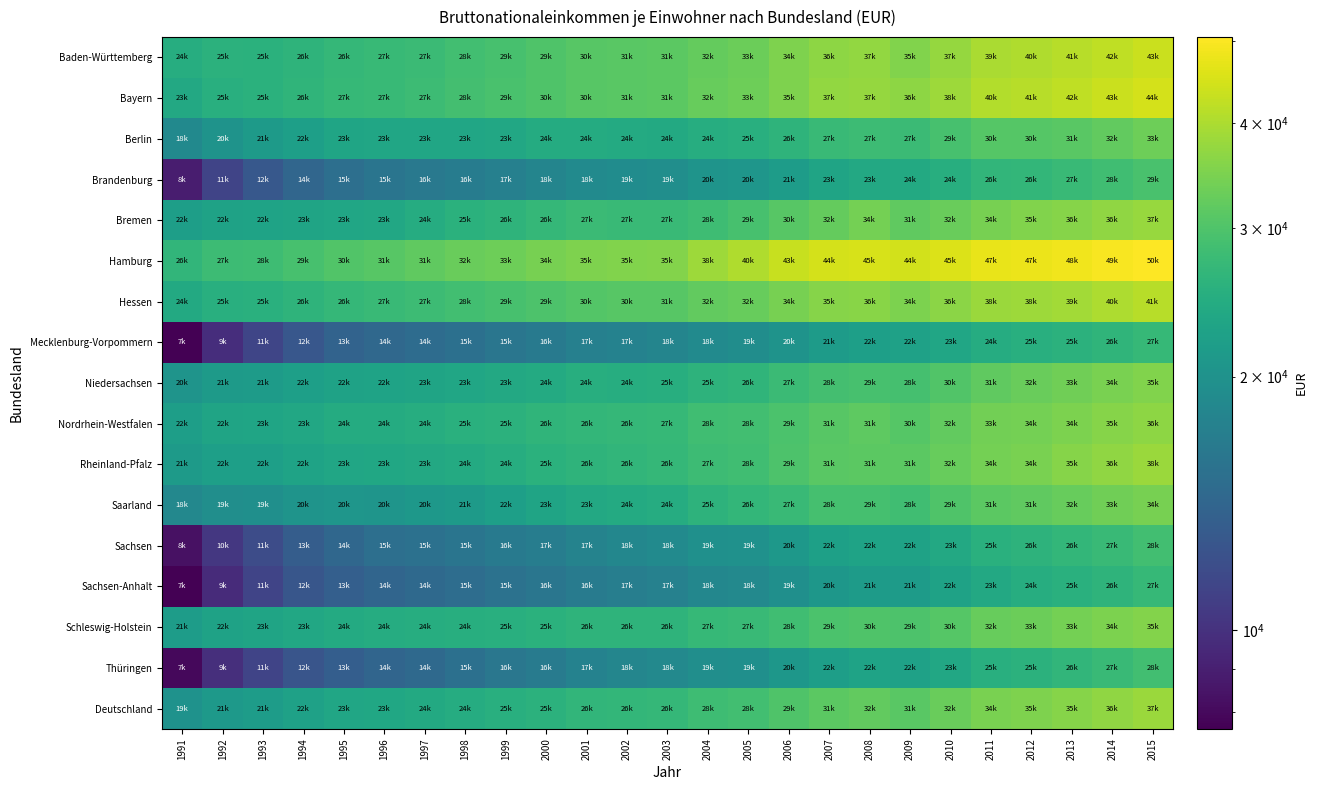

At which category does the chart reach its minimum across all series?

1991